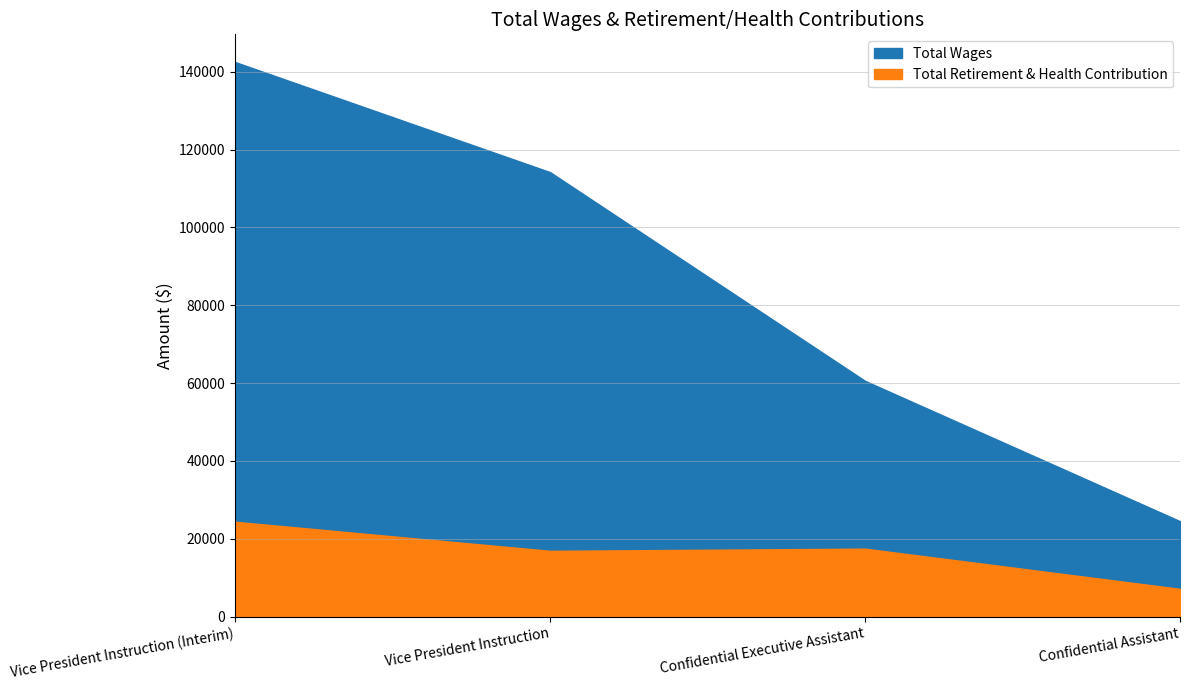

List the labels in order of Total Retirement & Health Contribution value, largest first.

Vice President Instruction (Interim), Confidential Executive Assistant, Vice President Instruction, Confidential Assistant